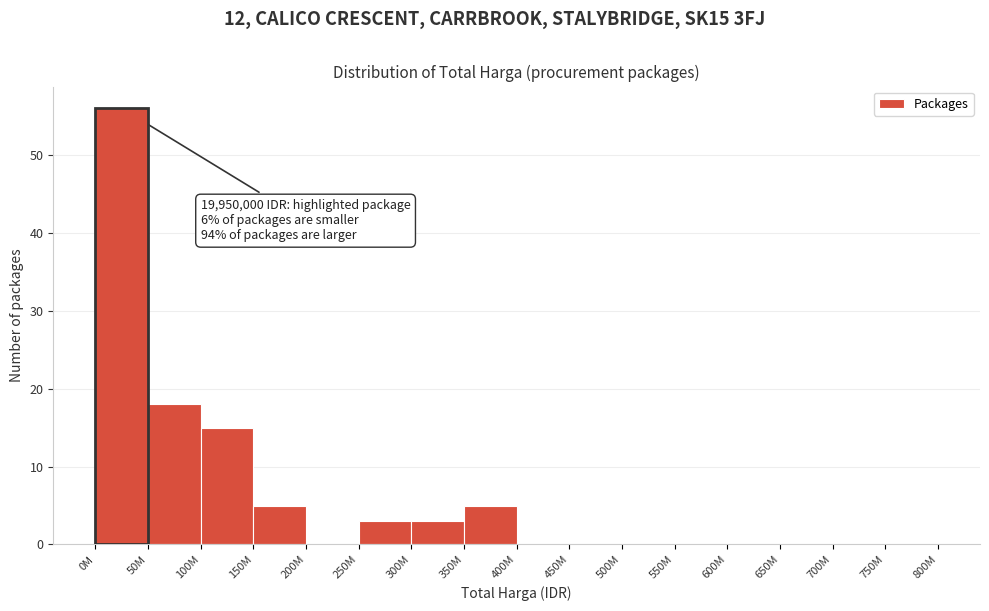

Reading left to right, extract all data points from this chart.

0M=56	50M=18	100M=15	150M=5	200M=0	250M=3	300M=3	350M=5	400M=0	450M=0	500M=0	550M=0	600M=0	650M=0	700M=0	750M=0